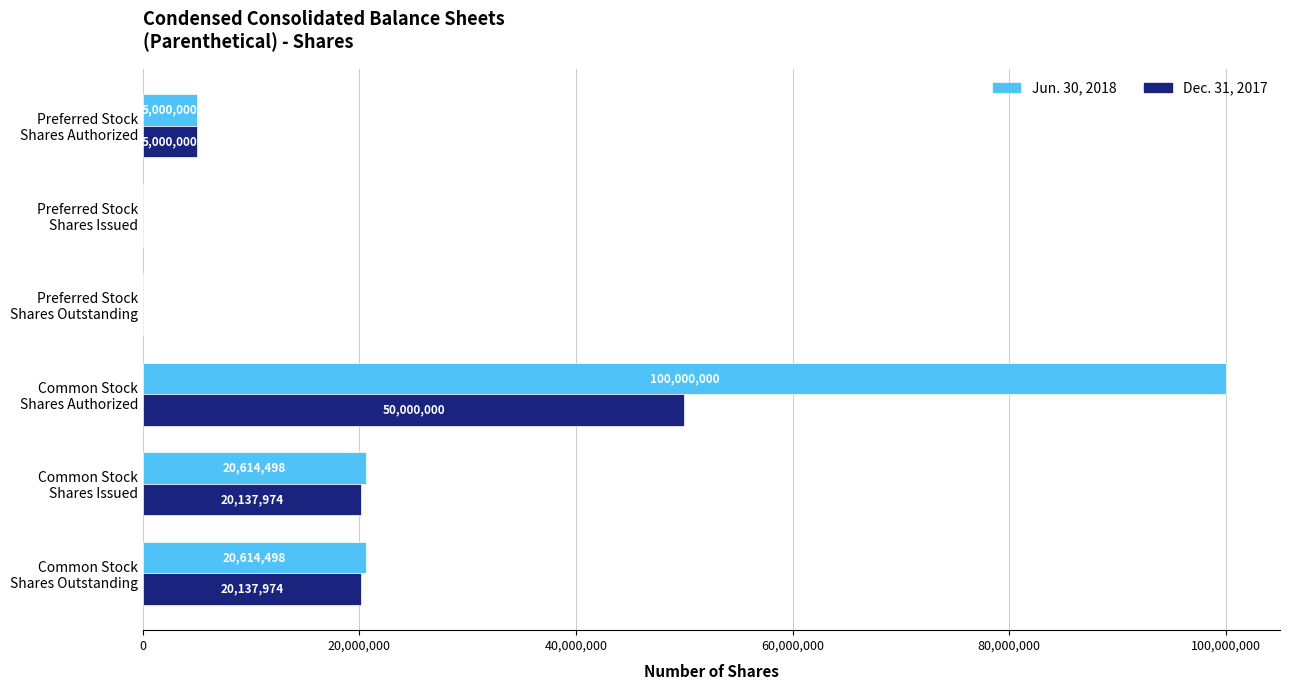

What is the sum of all Dec. 31, 2017 values?

95275948